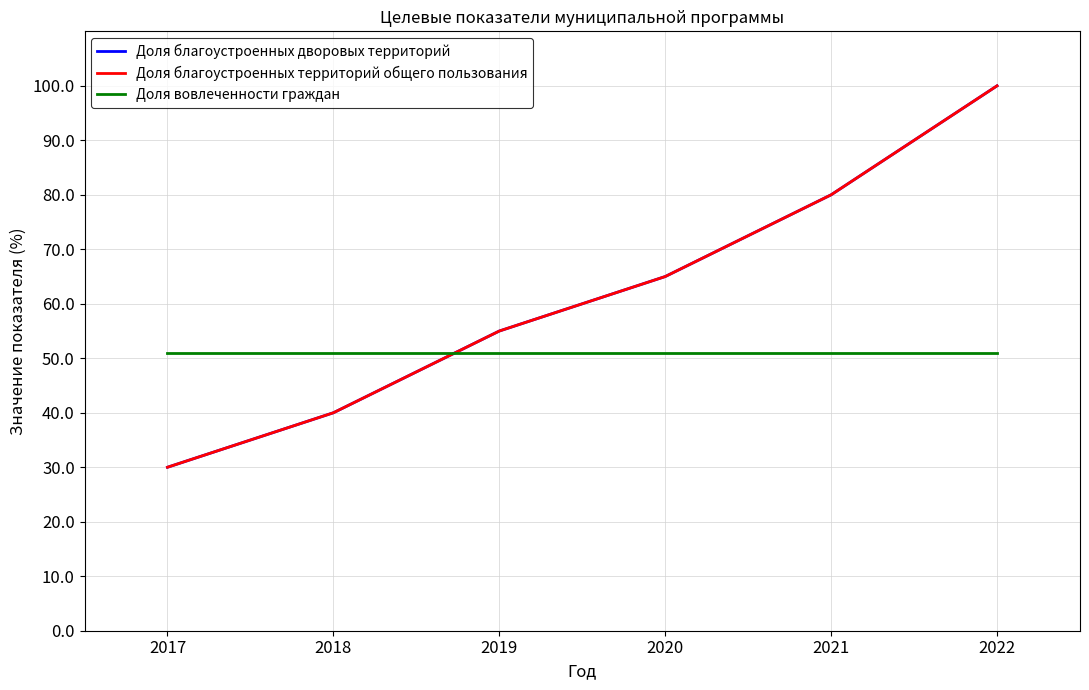

What is the value of the Доля вовлеченности граждан point at the 2nd from the left?

51